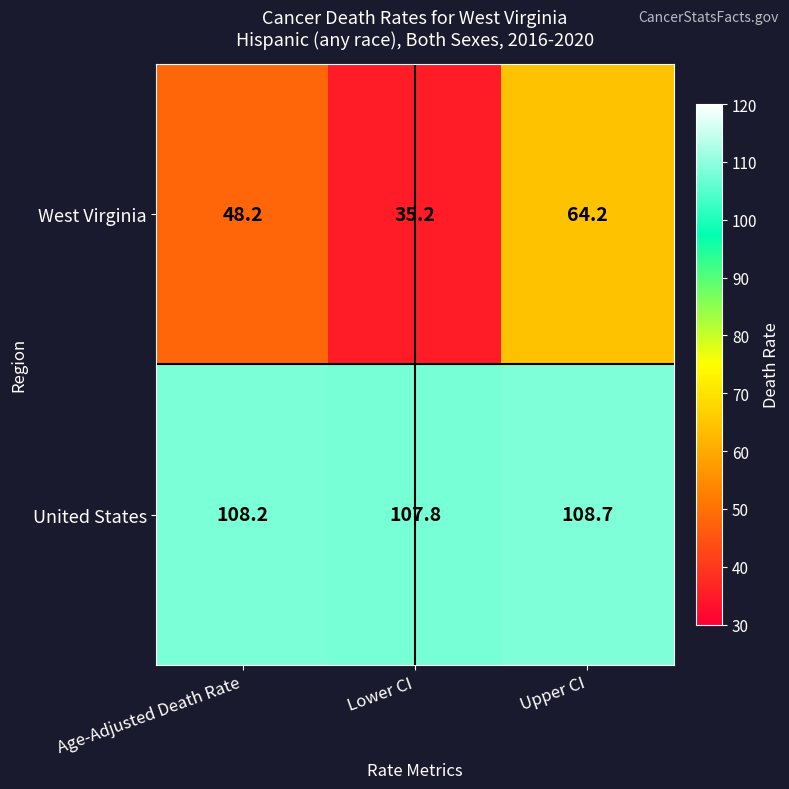

Which series changed the most between Age-Adjusted Death Rate and Upper CI?

West Virginia